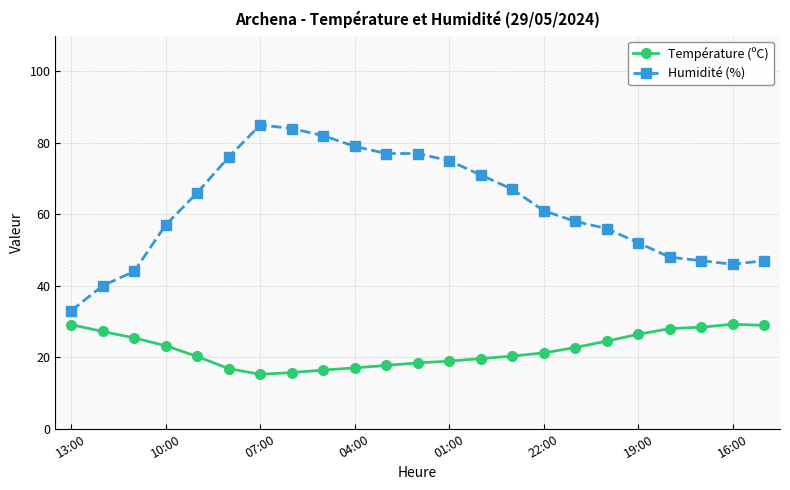

What is the difference between the maximum and second lowest values in the Température (ºC) series?

13.5